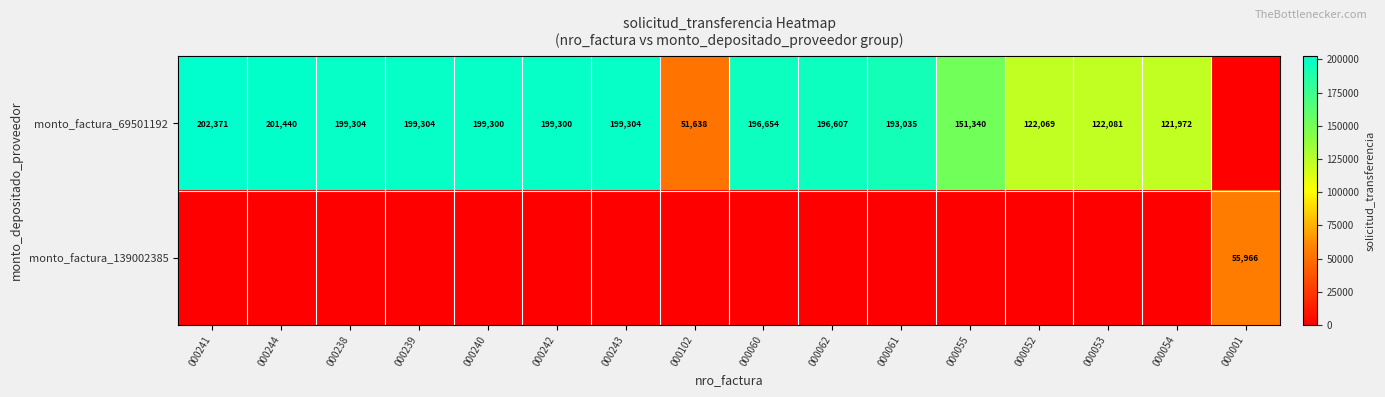

The value of monto_factura_69501192 at 000244 is 201440. True or false?

True